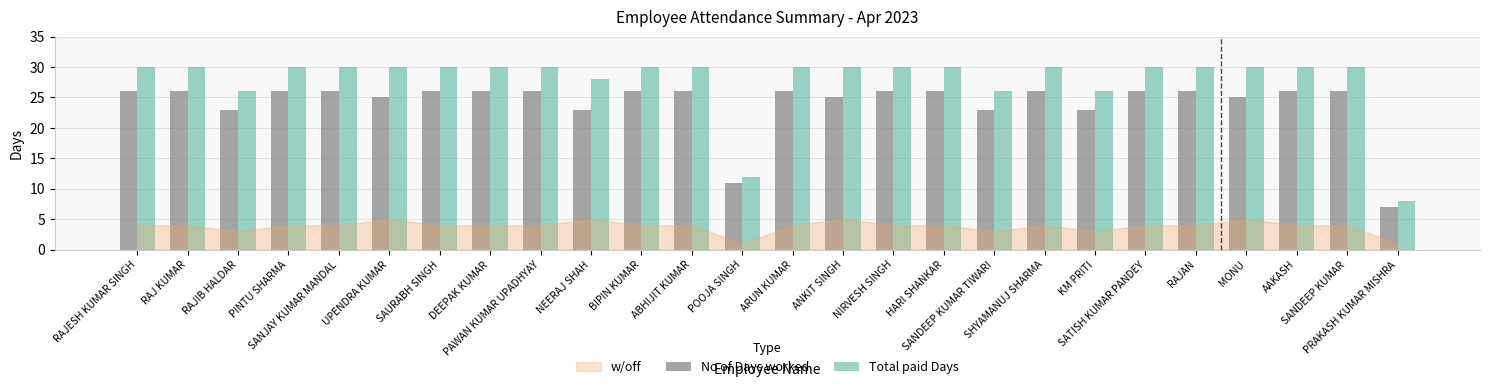

Does the chart contain any negative values?

No